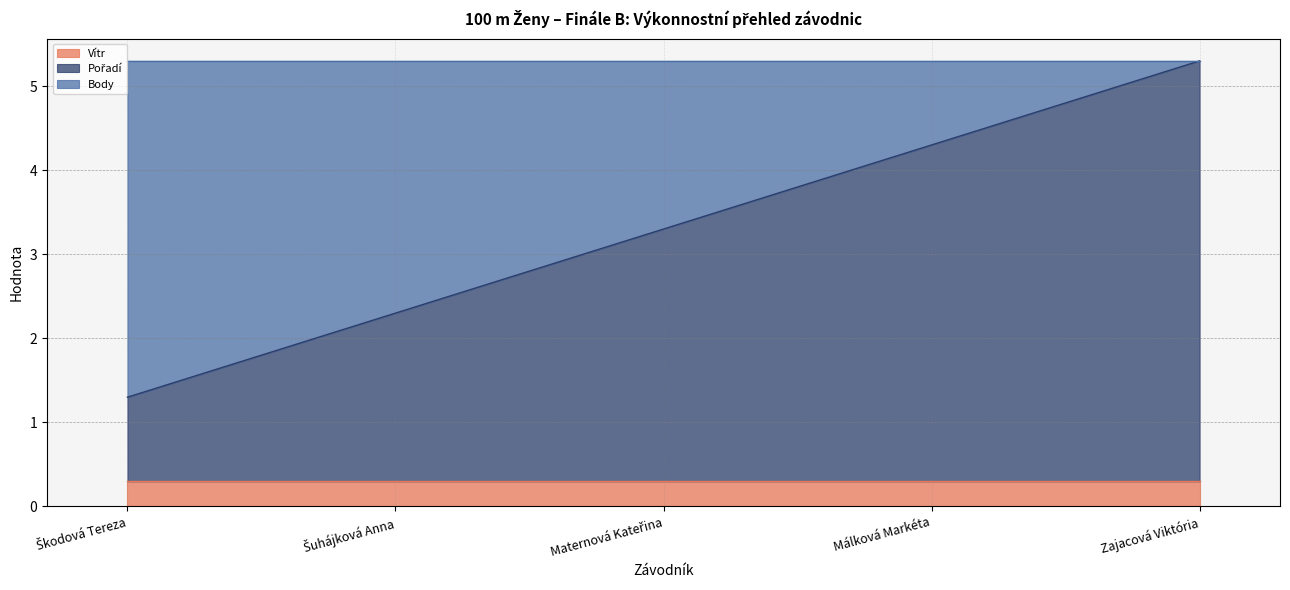

Which category has the lowest value across all series?

Zajacová Viktória